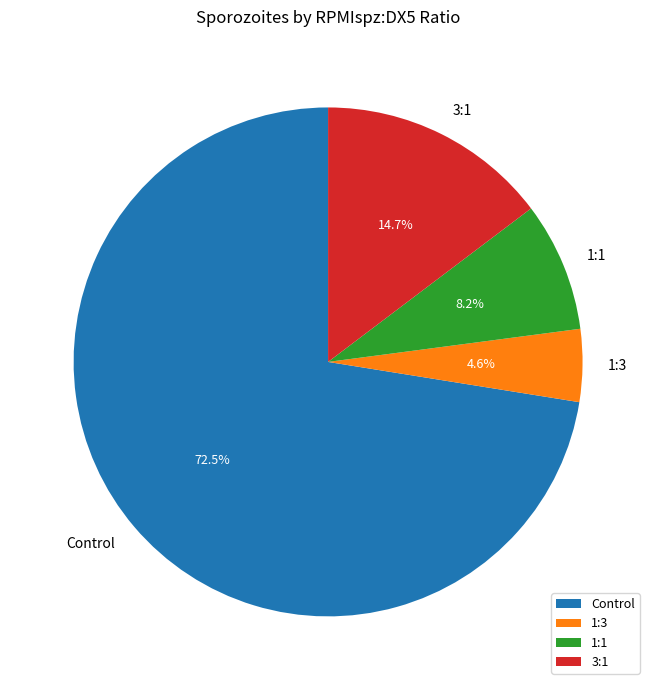

Does 1:3 account for over 50% of the chart?

No